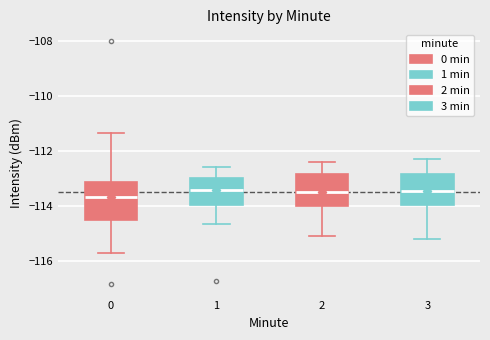

Reading left to right, read every box against the y-axis: the position of its median line, the range the box covers, and the ends of its whiskers. The values are not printed on the chart, so give them approximately, as read against the axis.

0: median -113.6, box -114.4 to -113.2, whiskers -115.8 to -111.4
1: median -113.4, box -114.0 to -113.0, whiskers -114.6 to -112.6
2: median -113.4, box -114.0 to -112.8, whiskers -115.0 to -112.4
3: median -113.4, box -114.0 to -112.8, whiskers -115.2 to -112.2